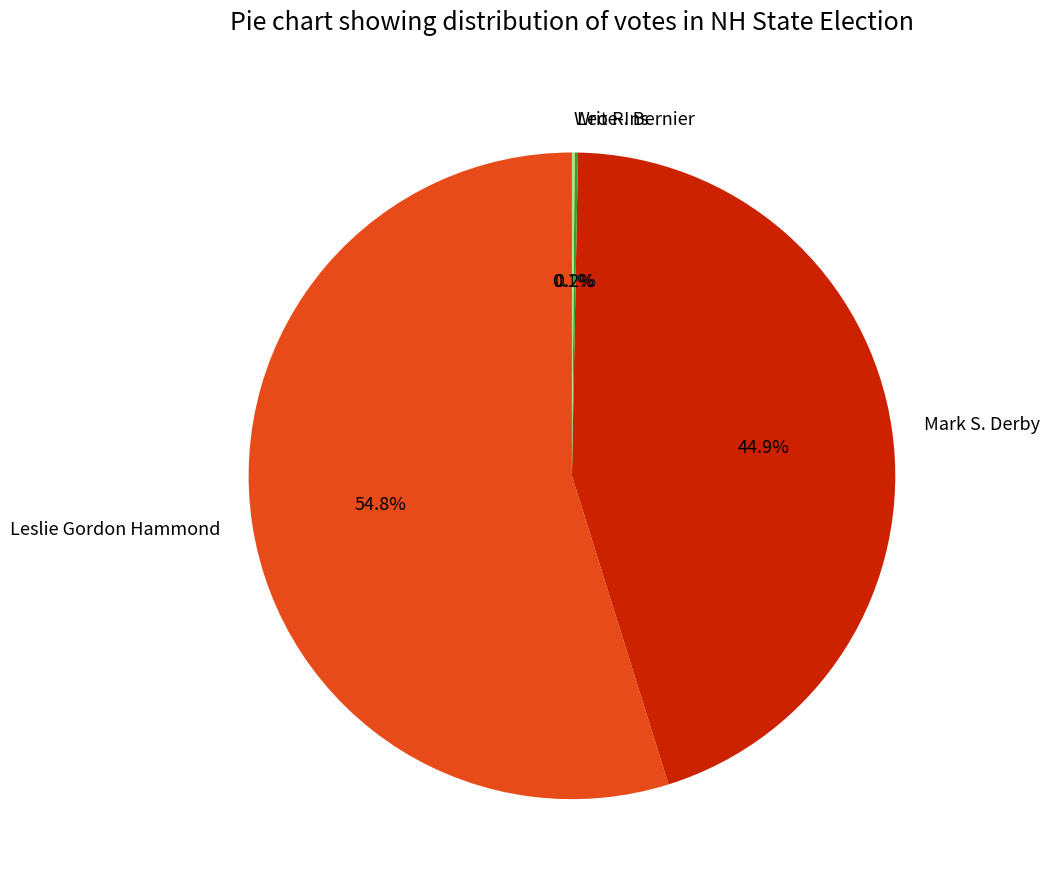

What is the largest slice in the pie chart?

Leslie Gordon Hammond